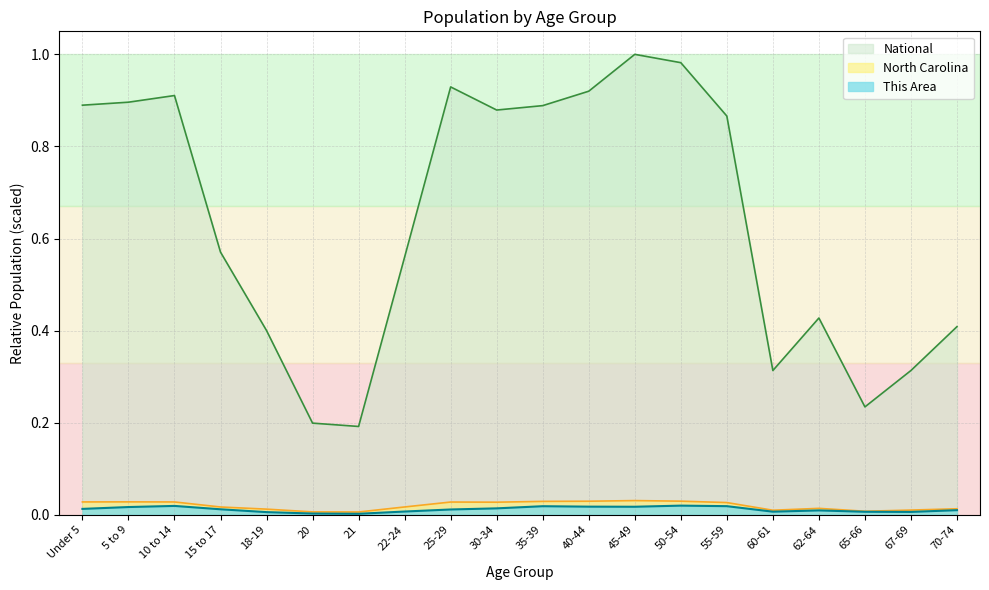

Reading right to left, list all the values displayed in this chart.

This Area: 0.0	0.0	0.0	0.0	0.0	0.0	0.0	0.0	0.0	0.0	0.0	0.0	0.0	0.0	0.0	0.0	0.0	0.0	0.0	0.0
North Carolina: 0.0	0.0	0.0	0.0	0.0	0.0	0.0	0.0	0.0	0.0	0.0	0.0	0.0	0.0	0.0	0.0	0.0	0.0	0.0	0.0
National: 0.4	0.3	0.2	0.4	0.3	0.9	1.0	1.0	0.9	0.9	0.9	0.9	0.6	0.2	0.2	0.4	0.6	0.9	0.9	0.9